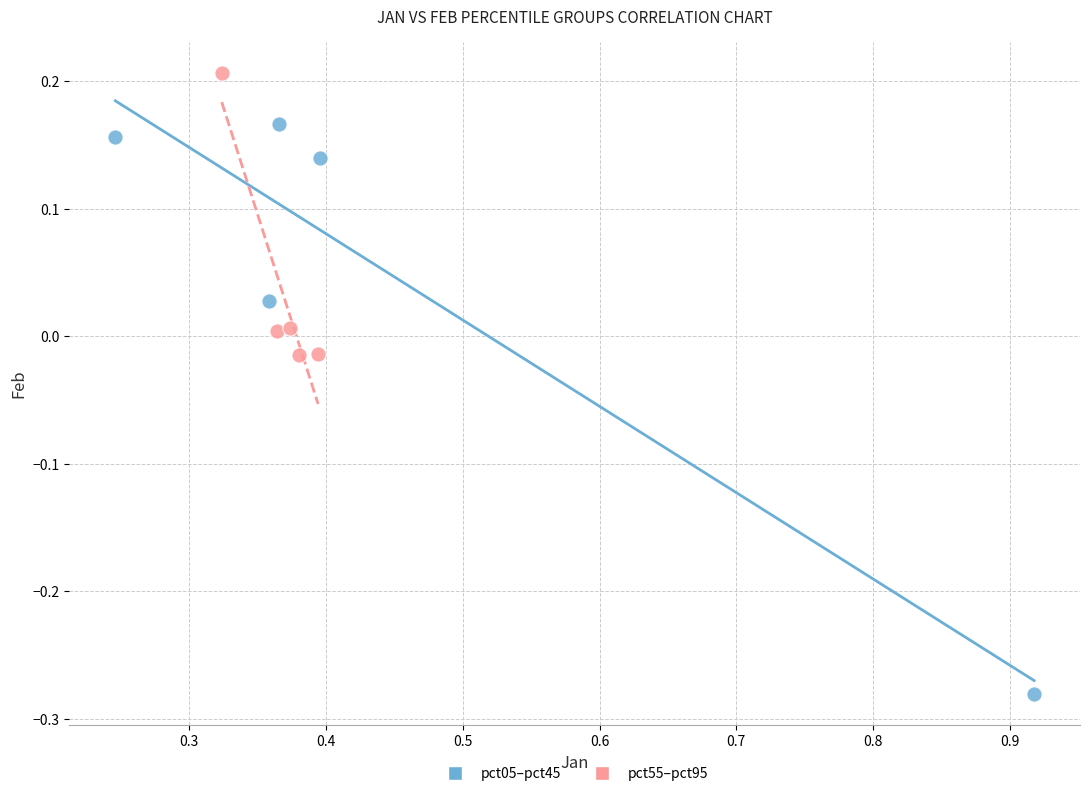

Which series has the largest Y range (max minus min)?

pct05–pct45